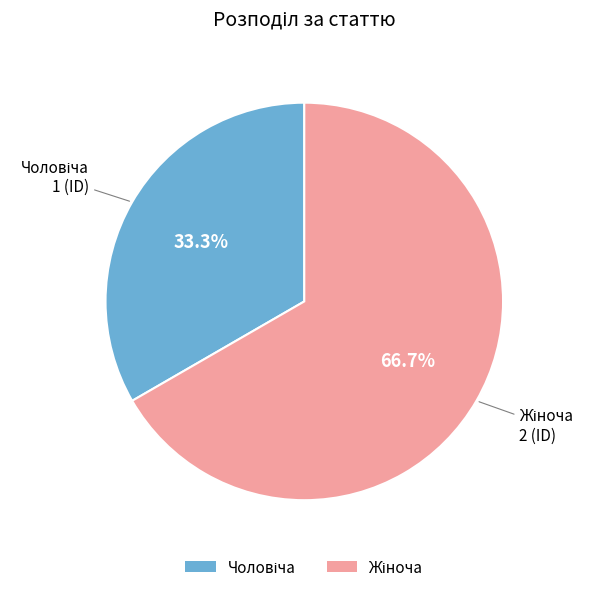

Is there a majority slice in this chart?

Yes